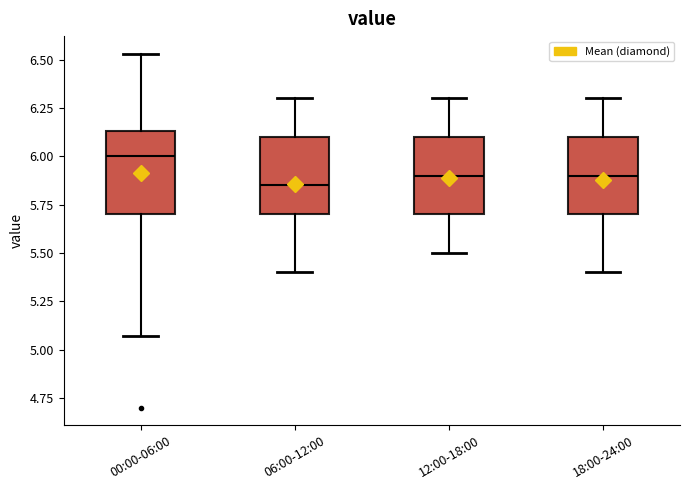

Where is the lower edge of the box for 00:00-06:00 on the y-axis? The values are not printed on the chart, so give them approximately, as read against the axis.

5.70